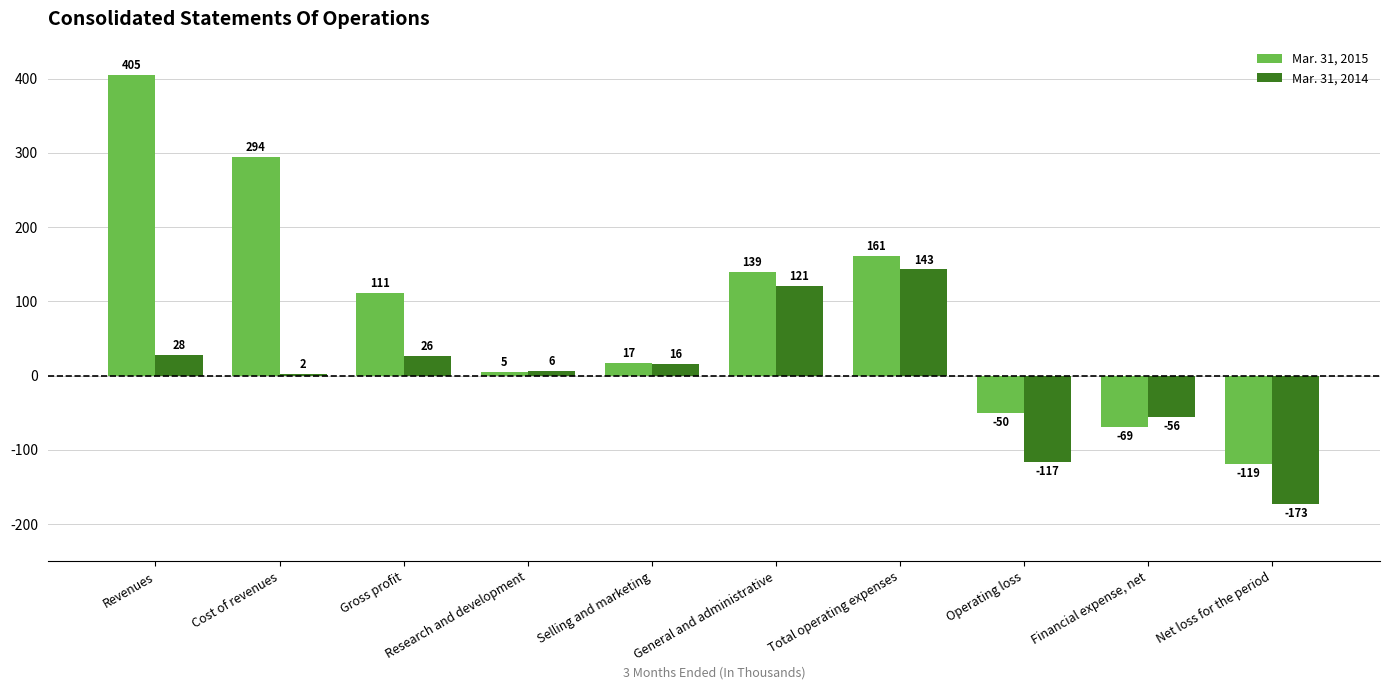

The value of Mar. 31, 2014 at Financial expense, net is -56. True or false?

True